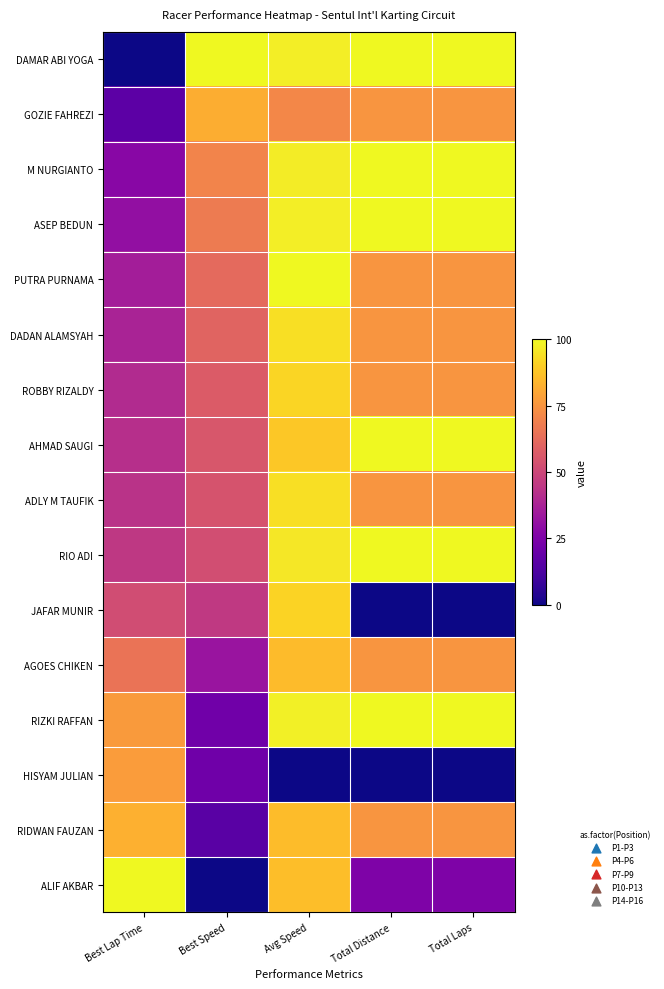

Reading right to left, what are all the values shown in this chart?

DAMAR ABI YOGA: Total Laps=100.0	Total Distance=100.0	Avg Speed=97.6	Best Speed=100.0	Best Lap Time=0.0
GOZIE FAHREZI: Total Laps=75.0	Total Distance=75.0	Avg Speed=71.2	Best Speed=81.8	Best Lap Time=16.8
M NURGIANTO: Total Laps=100.0	Total Distance=100.0	Avg Speed=97.2	Best Speed=70.0	Best Lap Time=28.0
ASEP BEDUN: Total Laps=100.0	Total Distance=100.0	Avg Speed=97.4	Best Speed=67.4	Best Lap Time=30.5
PUTRA PURNAMA: Total Laps=75.0	Total Distance=75.0	Avg Speed=100.0	Best Speed=61.8	Best Lap Time=35.9
DADAN ALAMSYAH: Total Laps=75.0	Total Distance=75.0	Avg Speed=93.9	Best Speed=59.8	Best Lap Time=37.8
ROBBY RIZALDY: Total Laps=75.0	Total Distance=75.0	Avg Speed=91.6	Best Speed=57.3	Best Lap Time=40.3
AHMAD SAUGI: Total Laps=100.0	Total Distance=100.0	Avg Speed=88.5	Best Speed=55.6	Best Lap Time=42.0
ADLY M TAUFIK: Total Laps=75.0	Total Distance=75.0	Avg Speed=93.9	Best Speed=54.6	Best Lap Time=43.0
RIO ADI: Total Laps=100.0	Total Distance=100.0	Avg Speed=95.9	Best Speed=52.5	Best Lap Time=45.1
JAFAR MUNIR: Total Laps=0.0	Total Distance=0.0	Avg Speed=91.2	Best Speed=45.6	Best Lap Time=52.0
AGOES CHIKEN: Total Laps=75.0	Total Distance=75.0	Avg Speed=85.2	Best Speed=32.8	Best Lap Time=65.0
RIZKI RAFFAN: Total Laps=100.0	Total Distance=100.0	Avg Speed=98.0	Best Speed=21.6	Best Lap Time=76.7
HISYAM JULIAN: Total Laps=0.0	Total Distance=0.0	Avg Speed=0.0	Best Speed=21.2	Best Lap Time=77.1
RIDWAN FAUZAN: Total Laps=75.0	Total Distance=75.0	Avg Speed=85.7	Best Speed=15.8	Best Lap Time=82.8
ALIF AKBAR: Total Laps=25.0	Total Distance=25.0	Avg Speed=86.1	Best Speed=0.0	Best Lap Time=100.0